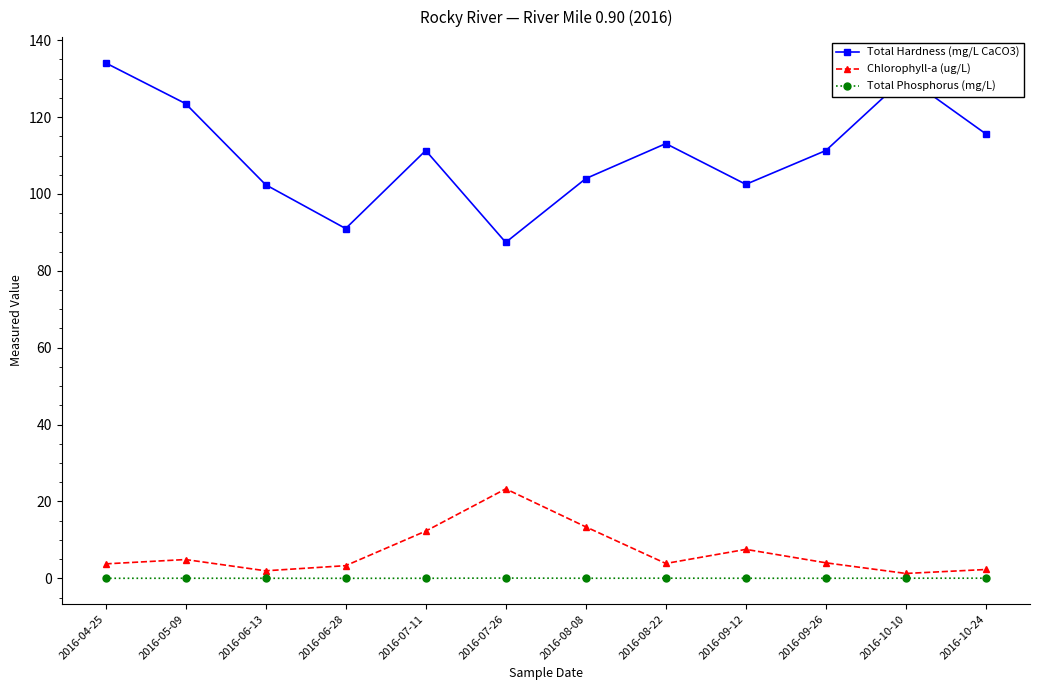

True or false: Total Phosphorus (mg/L) and Chlorophyll-a (ug/L) intersect in this chart.

False